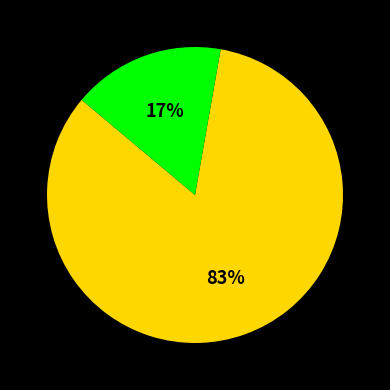

Is there a majority slice in this chart?

Yes